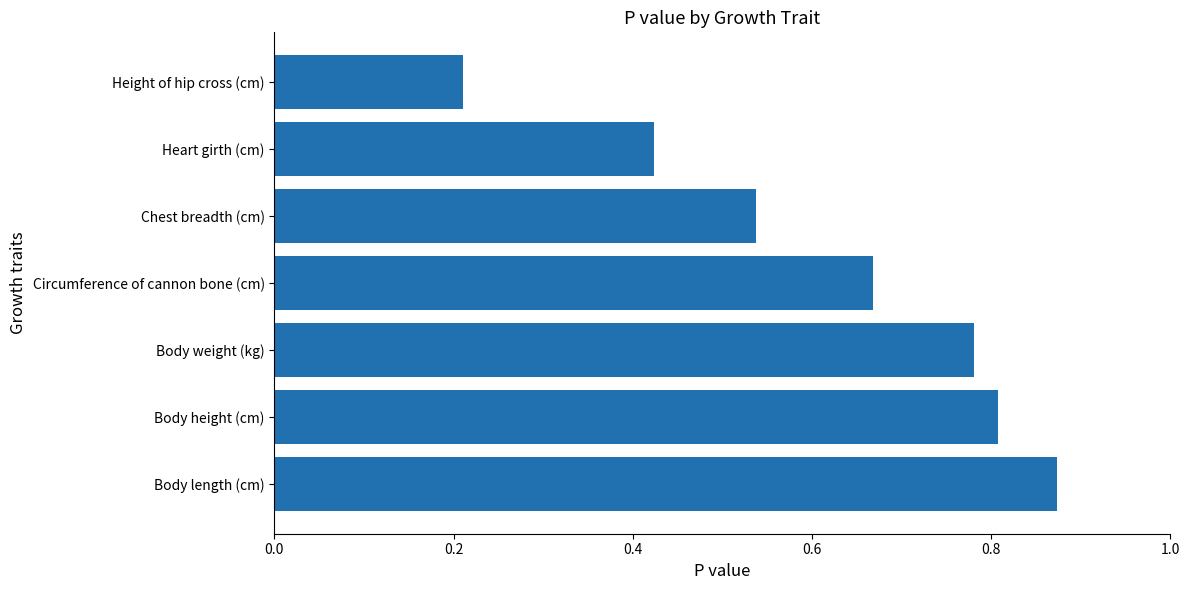

Which category has the lowest value across all series?

Height of hip cross (cm)